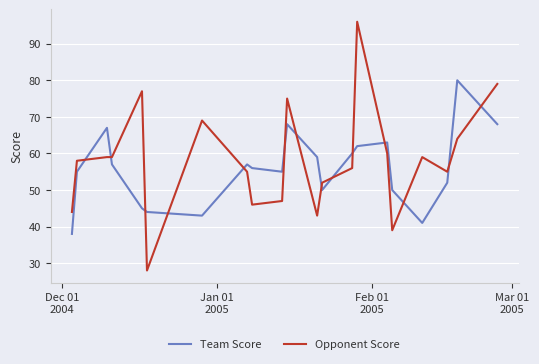

Which series has the largest total across all categories?

Opponent Score